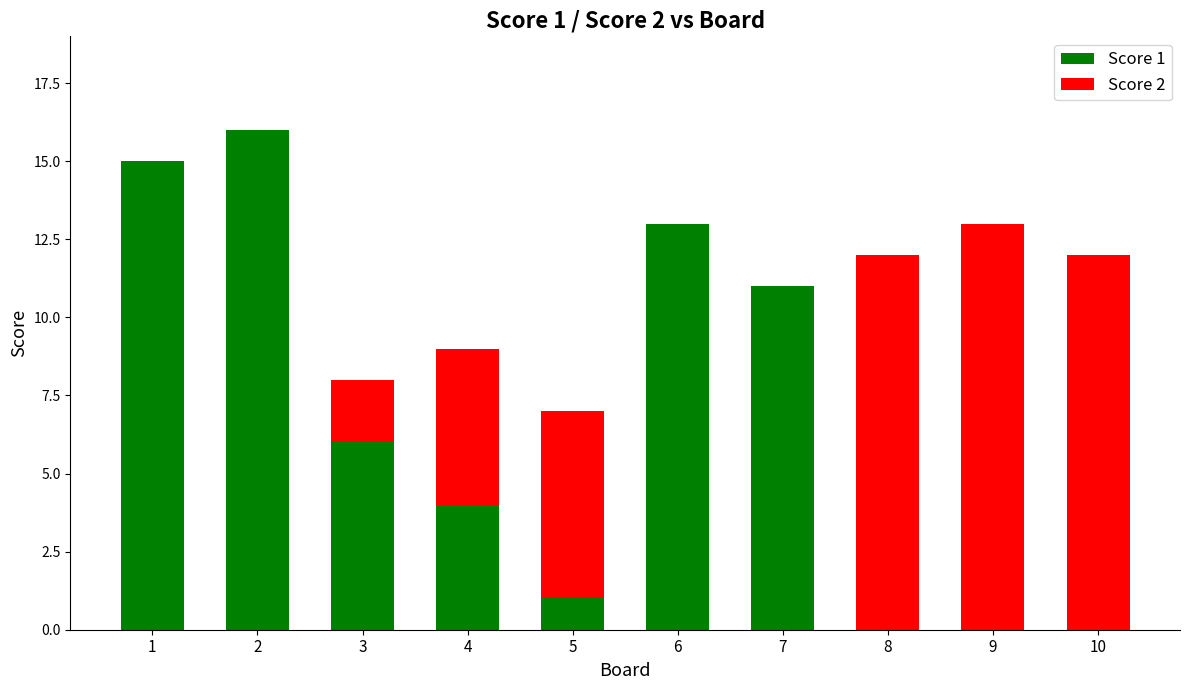

The value of Score 1 at 1 is 25. True or false?

False